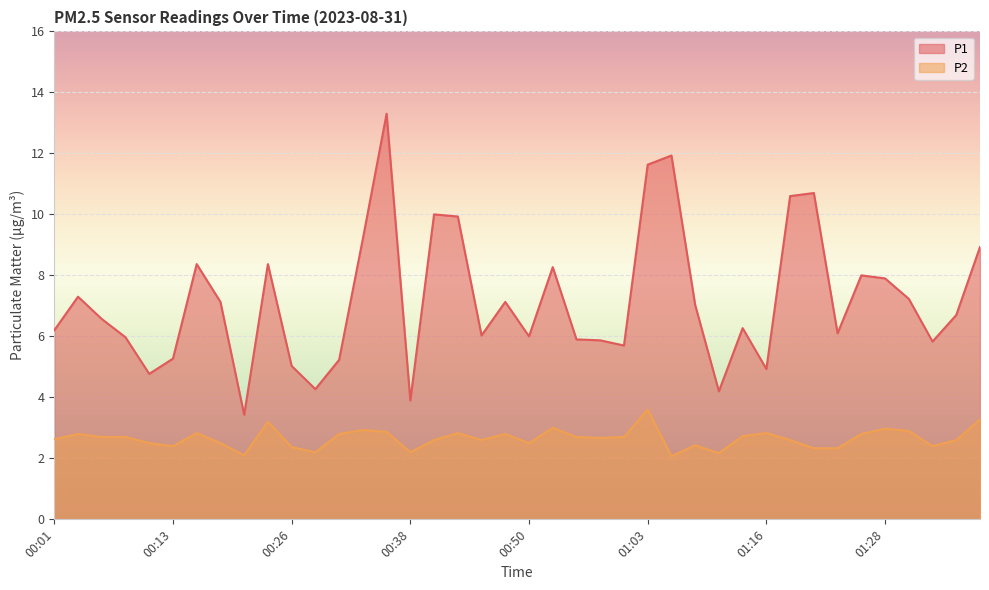

List the series in order of their overall mean, lowest first.

P2, P1